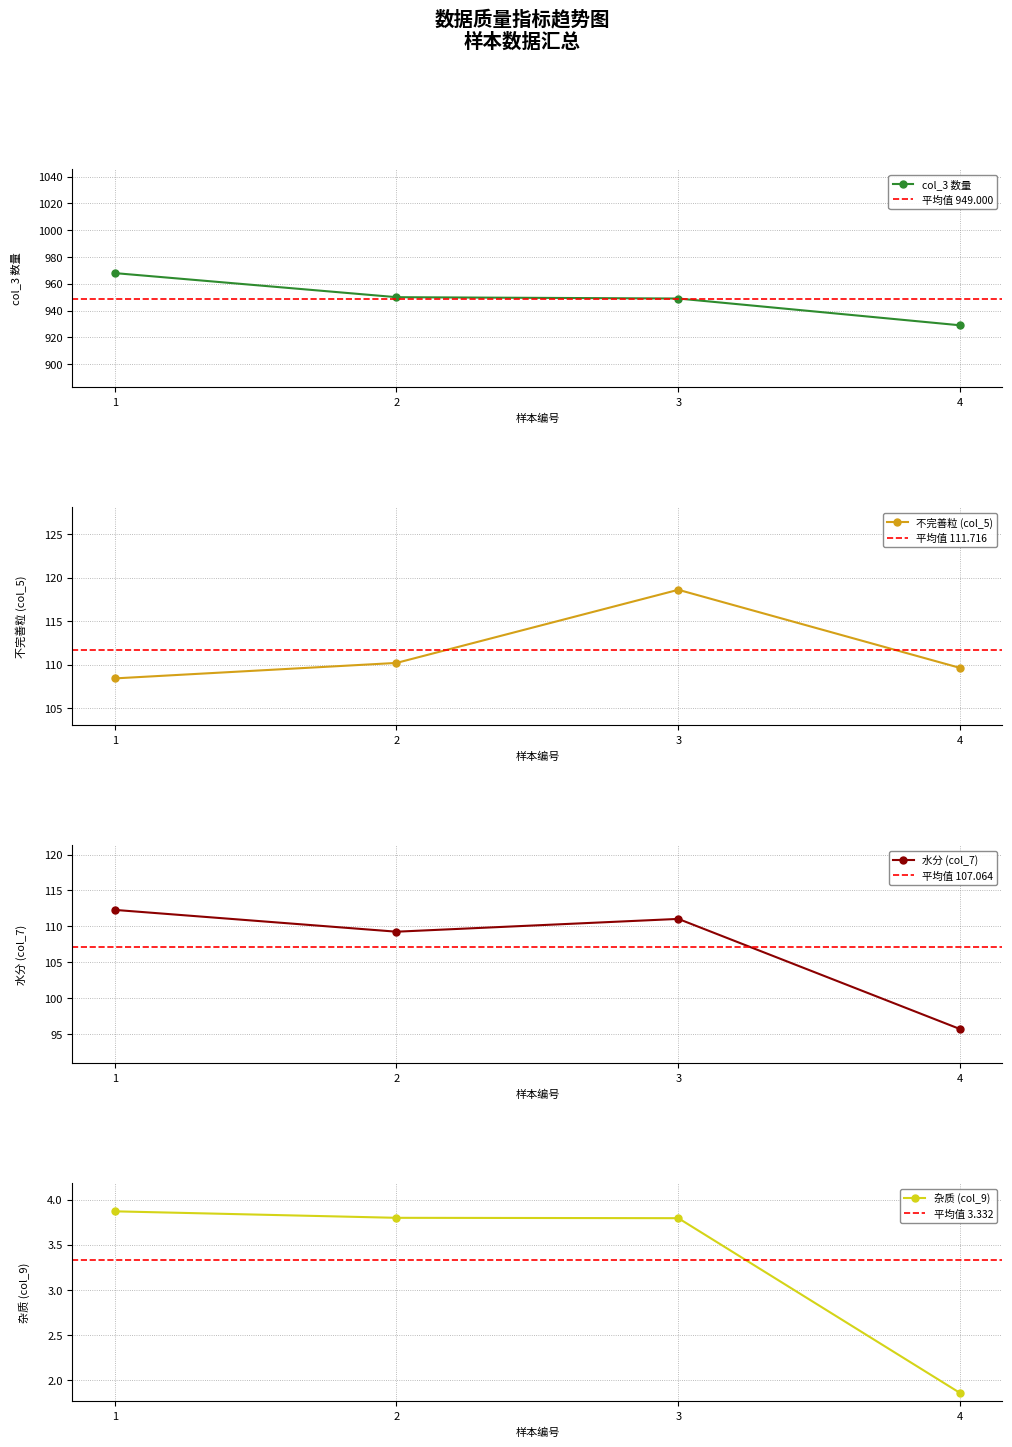

What is the value of the col_5 (不完善粒) point at the 4th from the left?

109.6